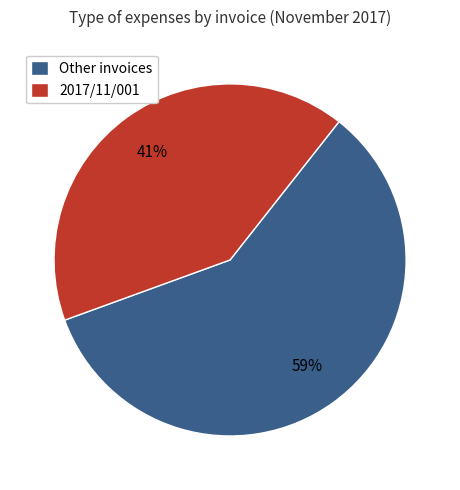

Rank the categories by value from highest to lowest.

Other invoices, 2017/11/001